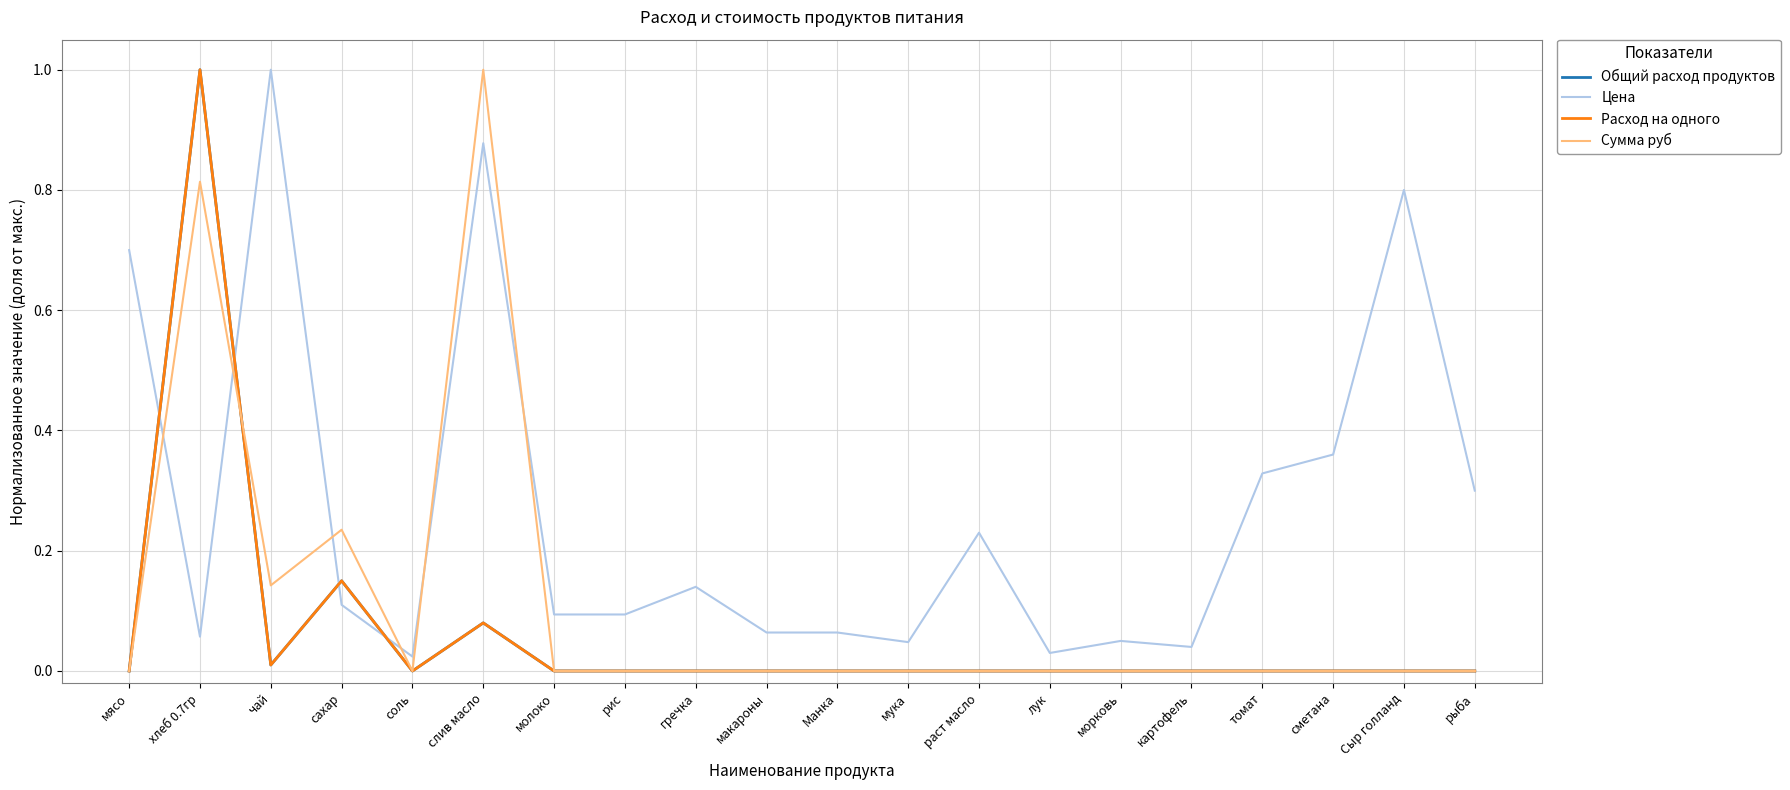

Does the chart have visible grid lines?

Yes